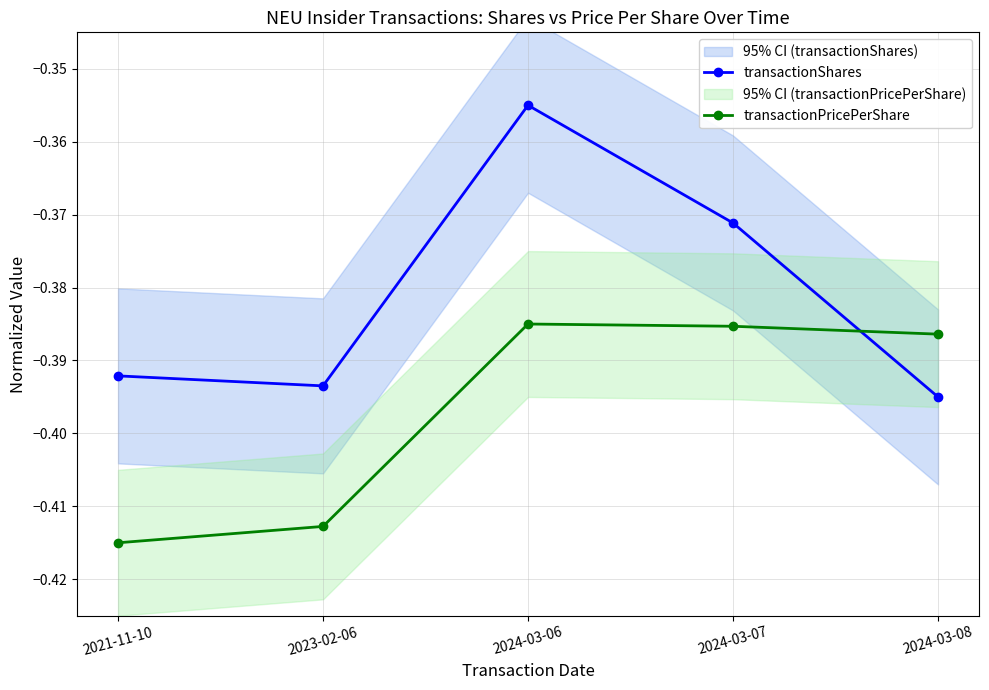

Reading right to left, transcribe all the data shown in this chart.

transactionShares: -0.4	-0.4	-0.4	-0.4	-0.4
transactionPricePerShare: -0.4	-0.4	-0.4	-0.4	-0.4